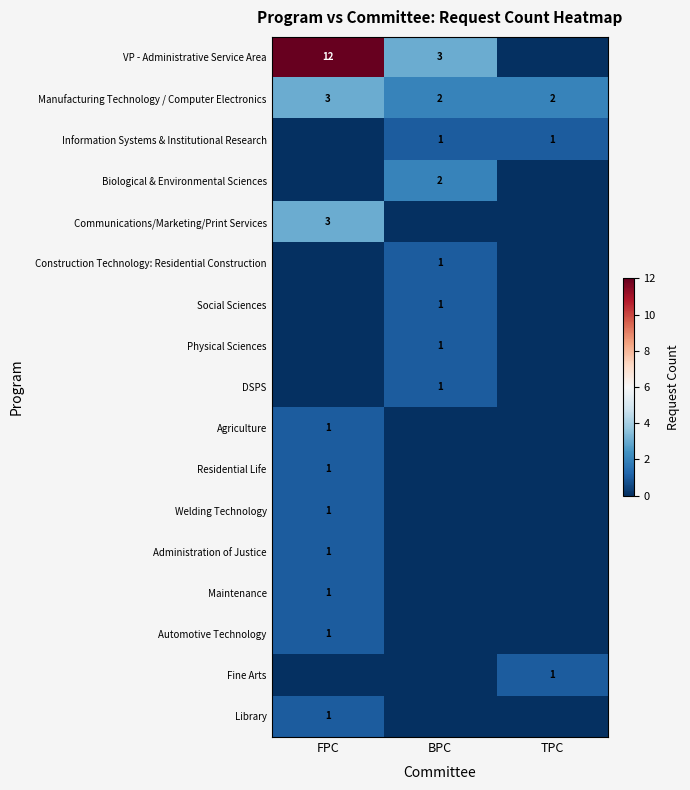

The value of DSPS at BPC is 2. True or false?

False